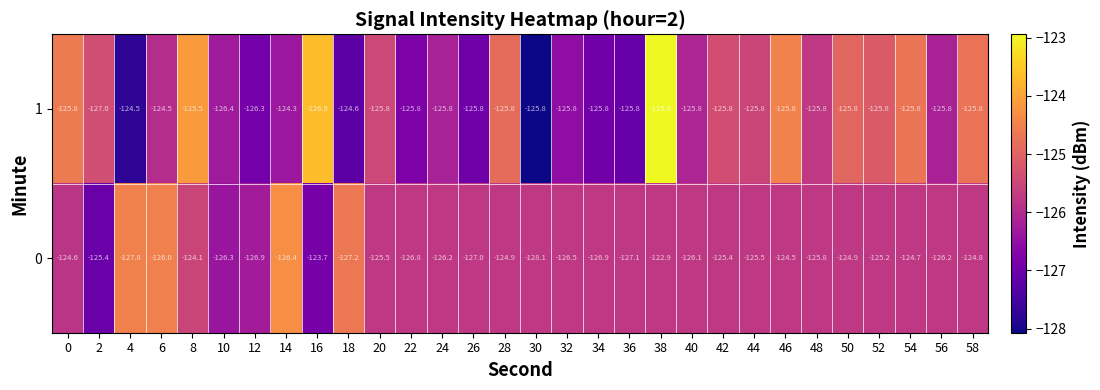

What is the maximum value shown in the chart?

-122.9